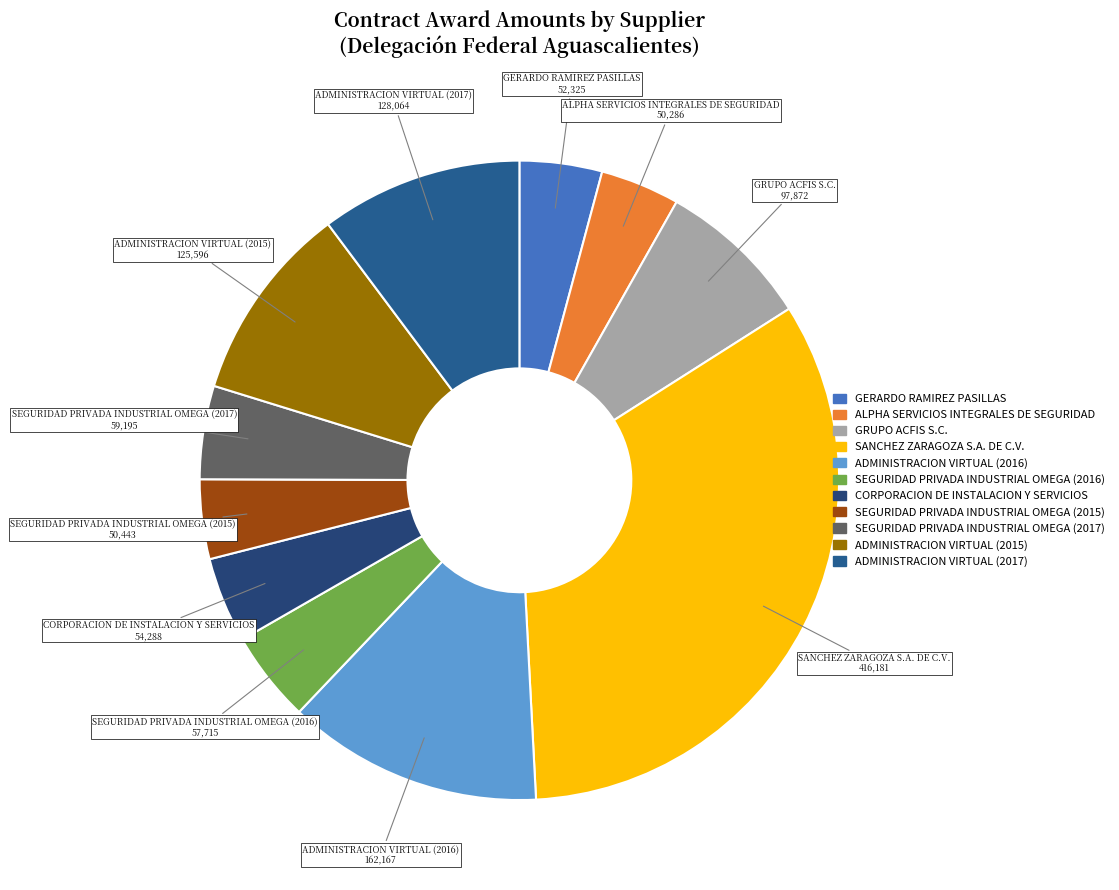

True or false: ADMINISTRACION VIRTUAL (2017) accounts for 18% of the total.

False